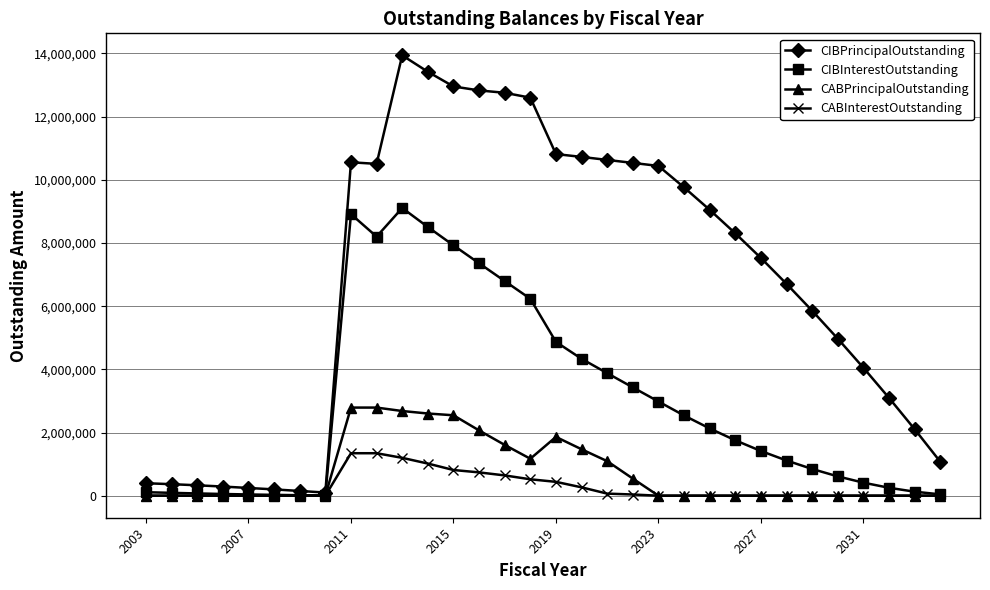

True or false: CIBInterestOutstanding has more than 1 interior local peaks.

True